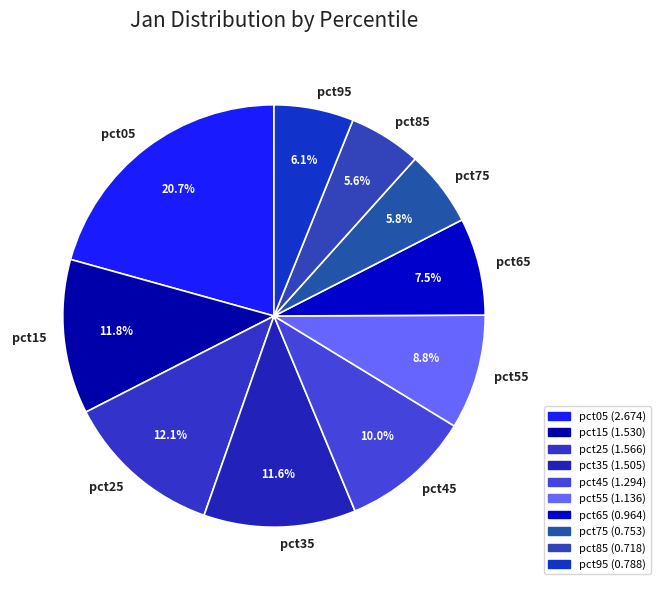

Which slice is the largest?

pct05